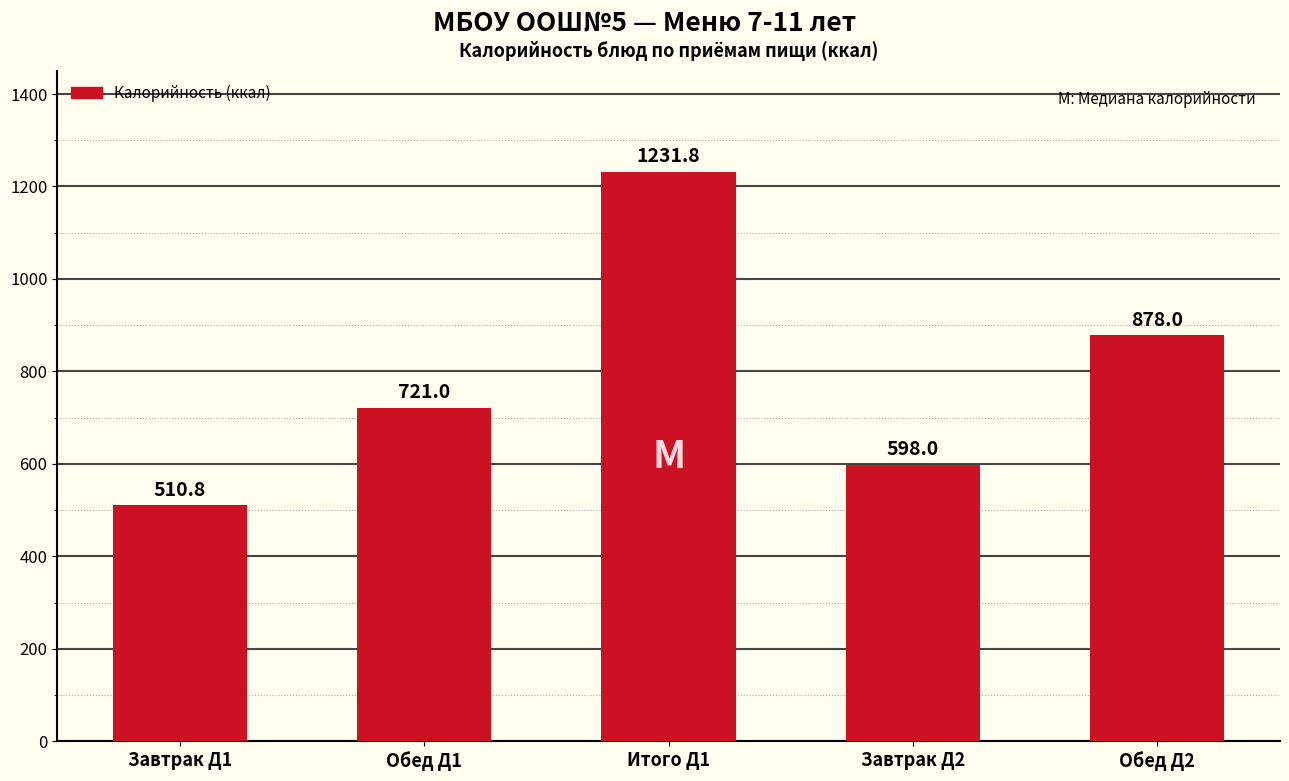

Between Обед Д2 and Итого Д1, which is larger?

Итого Д1